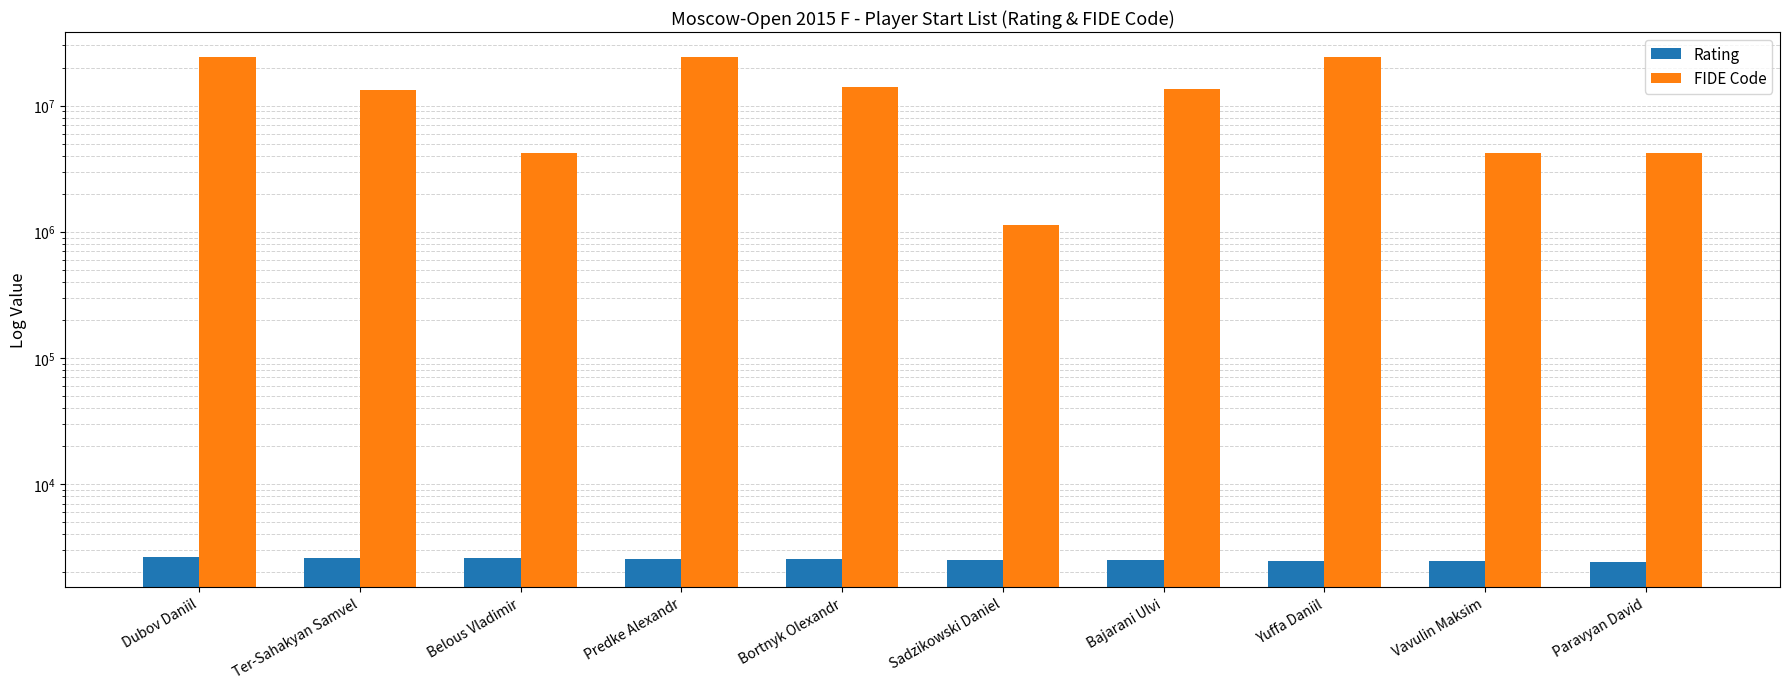

Which series has the largest total across all categories?

FIDE Code